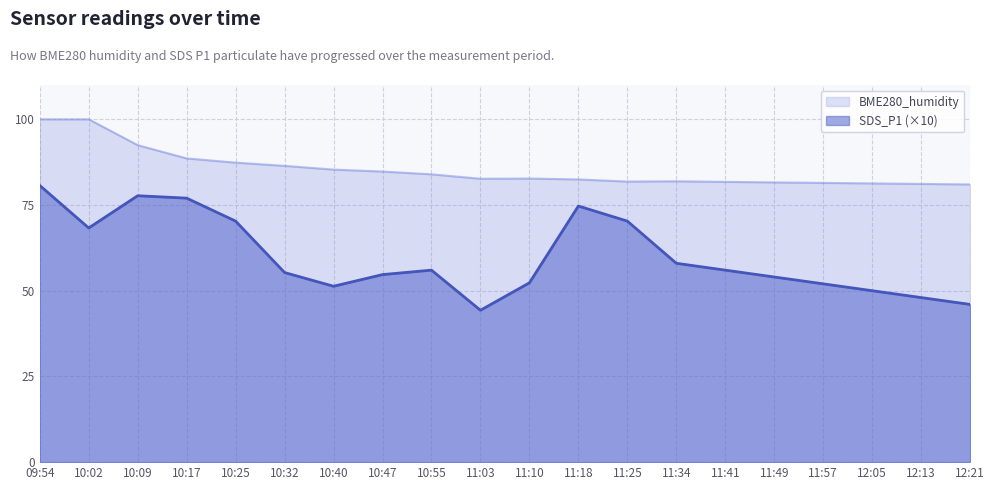

What is the average value of the SDS_P1 series?

59.8